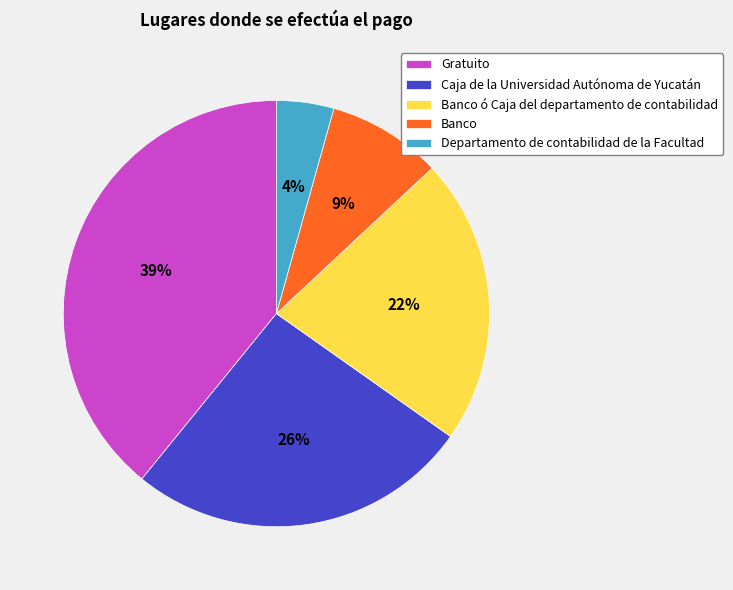

To the nearest percent, what portion does Banco ó Caja del departamento de contabilidad represent?

22%